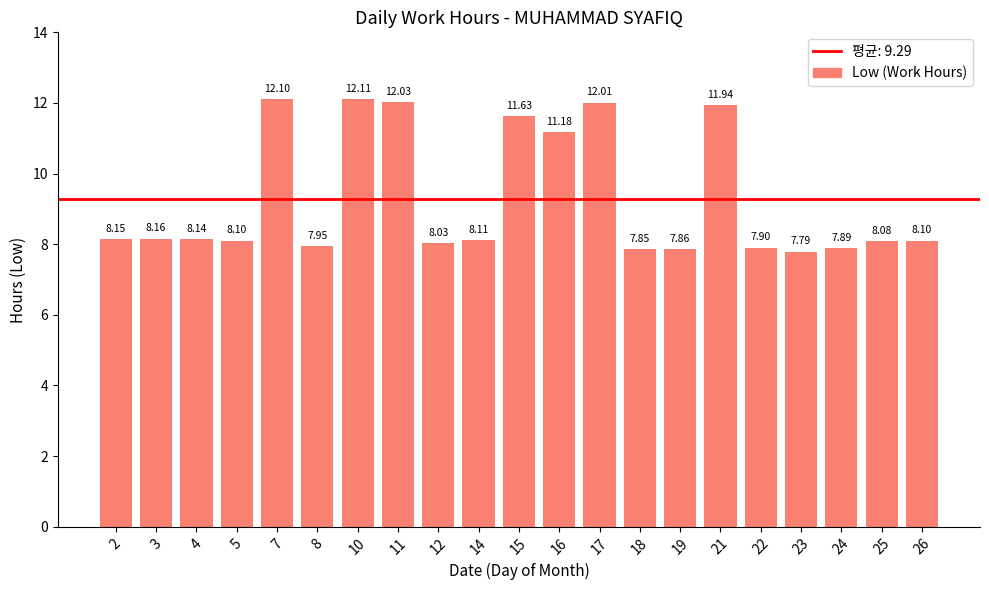

Is it true that the value at 12 is 8.0?

True